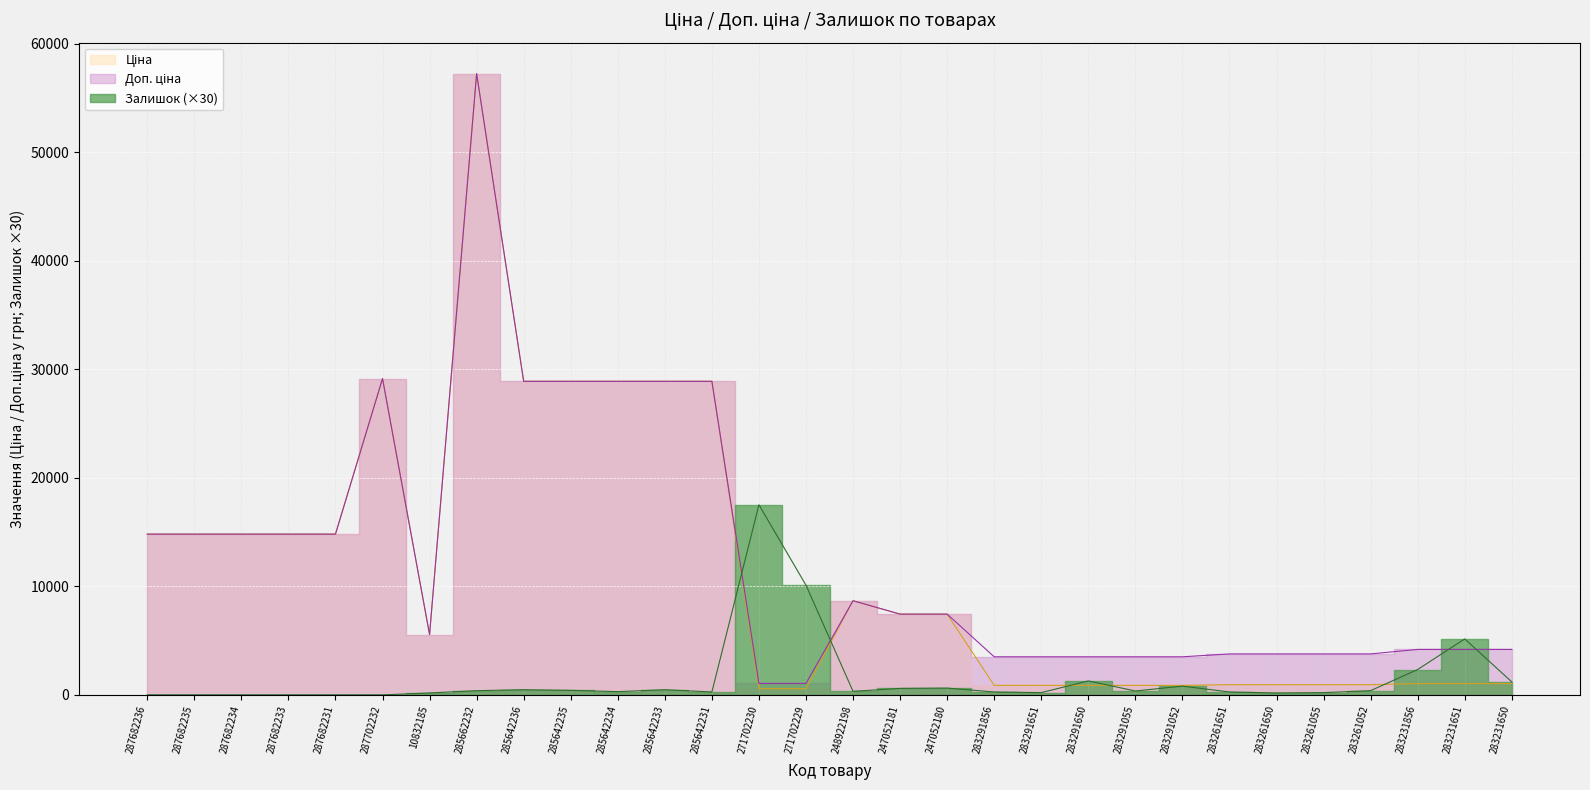

Is it true that Доп. ціна equals 4193.5 at 283231651?

True